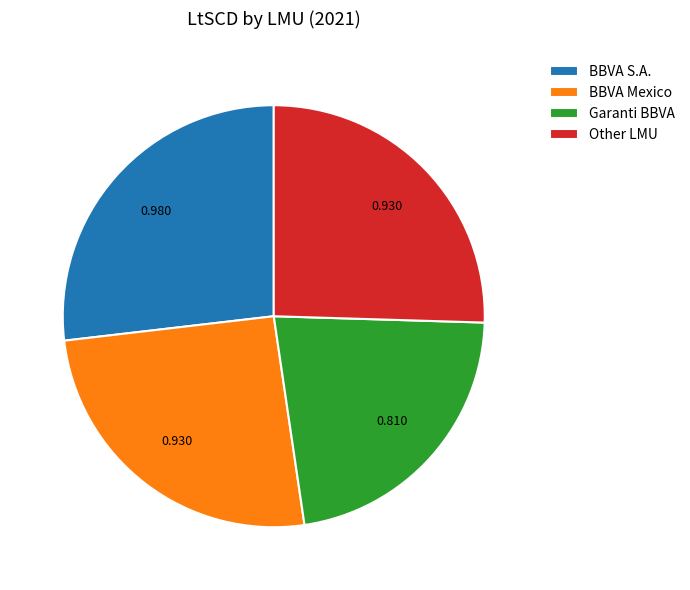

True or false: BBVA Mexico accounts for 25% of the total.

True